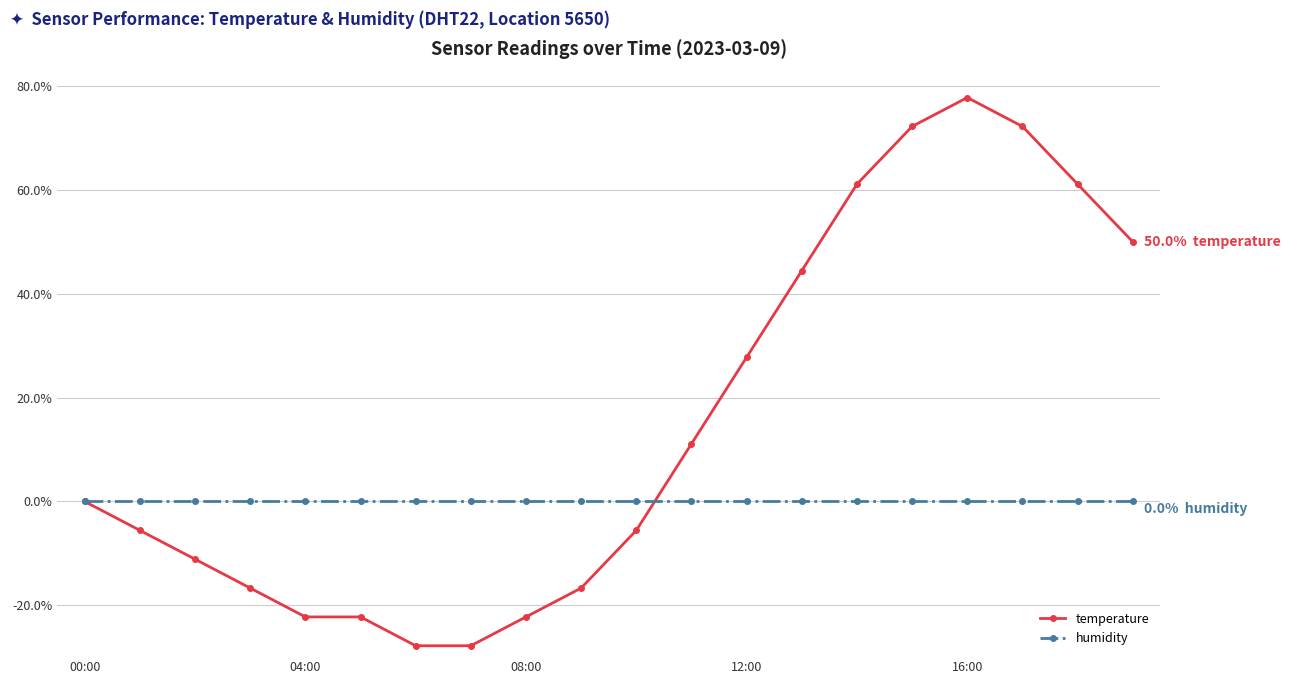

Rank the series by their maximum value, from lowest to highest.

humidity, temperature